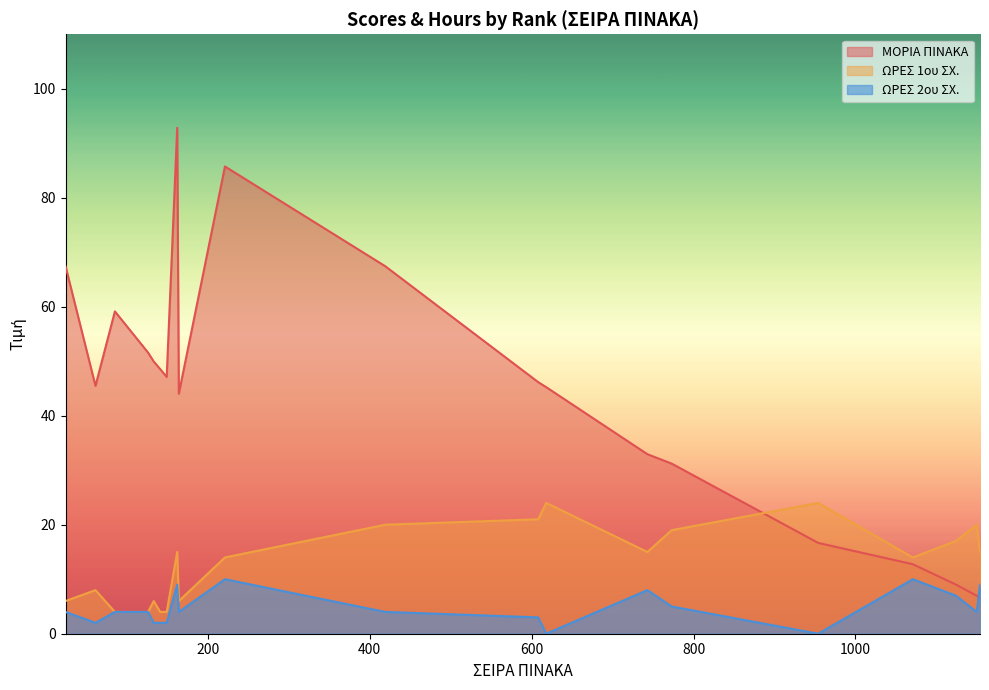

True or false: ΜΟΡΙΑ ΠΙΝΑΚΑ has more than 0 interior local peaks.

True